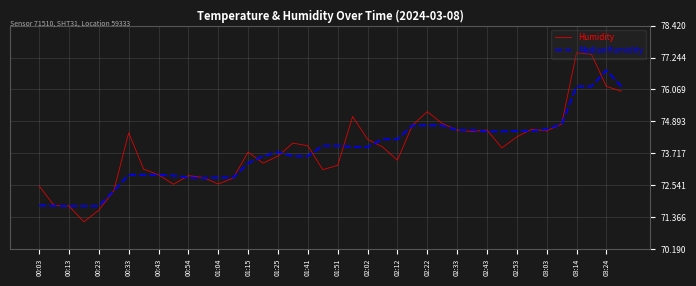

Rank the series by their maximum value, from lowest to highest.

MedianHumidity, Humidity